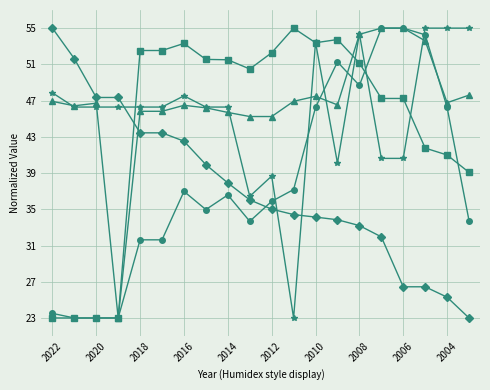

What is the greatest value displayed?

55.0